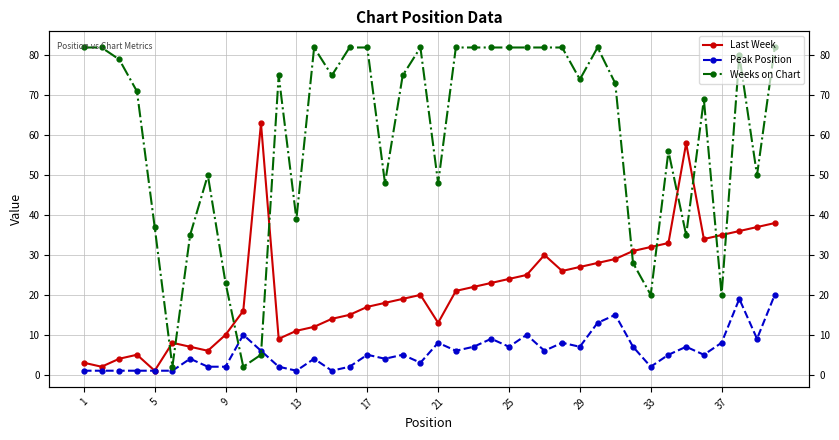

How many times do Weeks on Chart and Last Week cross each other?

10